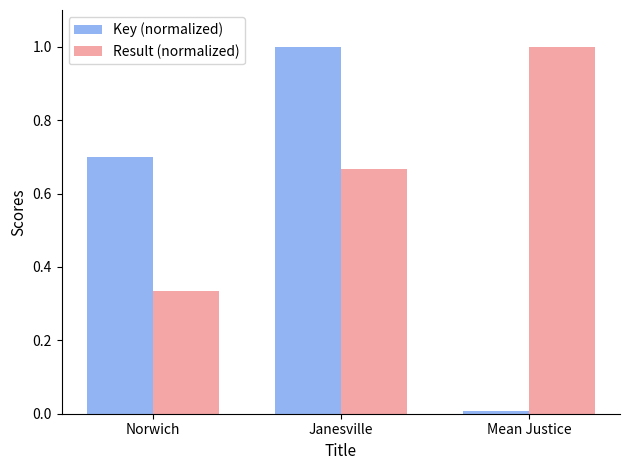

What is the sum of all Key (normalized) values?

1.7